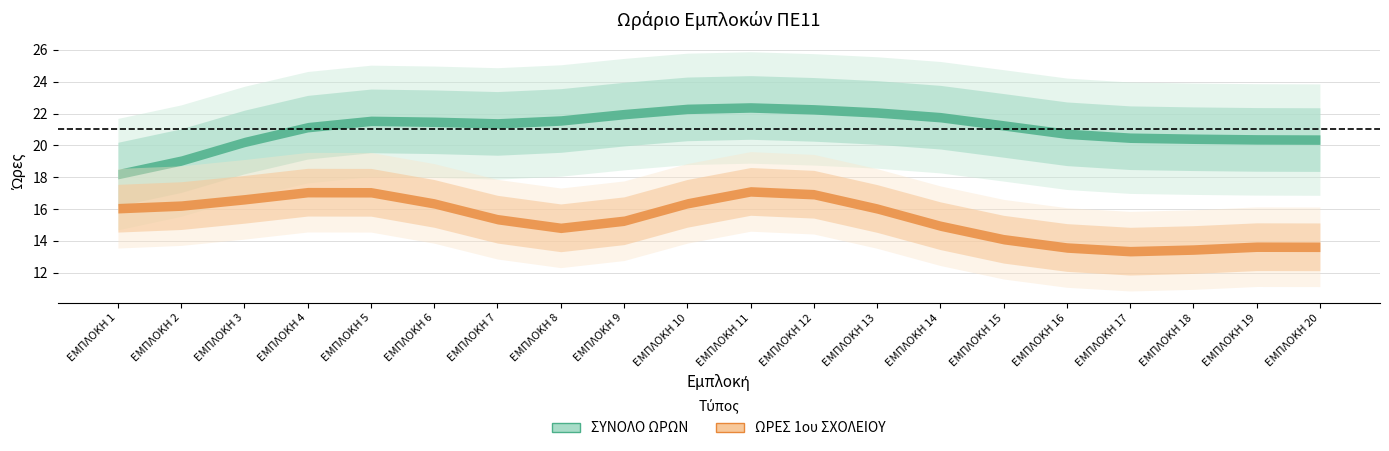

True or false: ΩΡΕΣ 1ου ΣΧΟΛΕΙΟΥ and ΣΥΝΟΛΟ ΩΡΩΝ intersect in this chart.

False